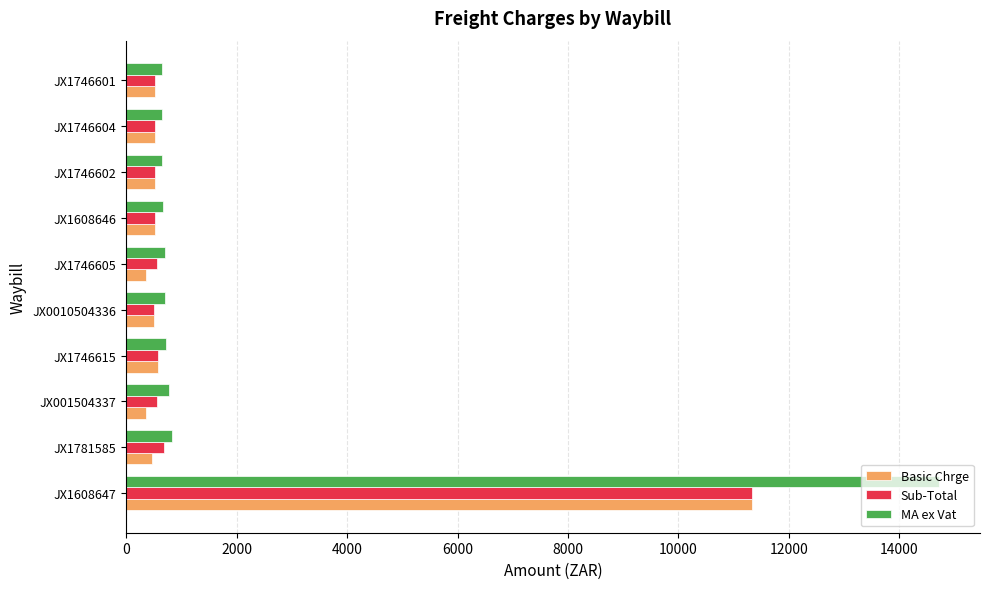

How many values in the Basic Chrge series exceed 513?

6